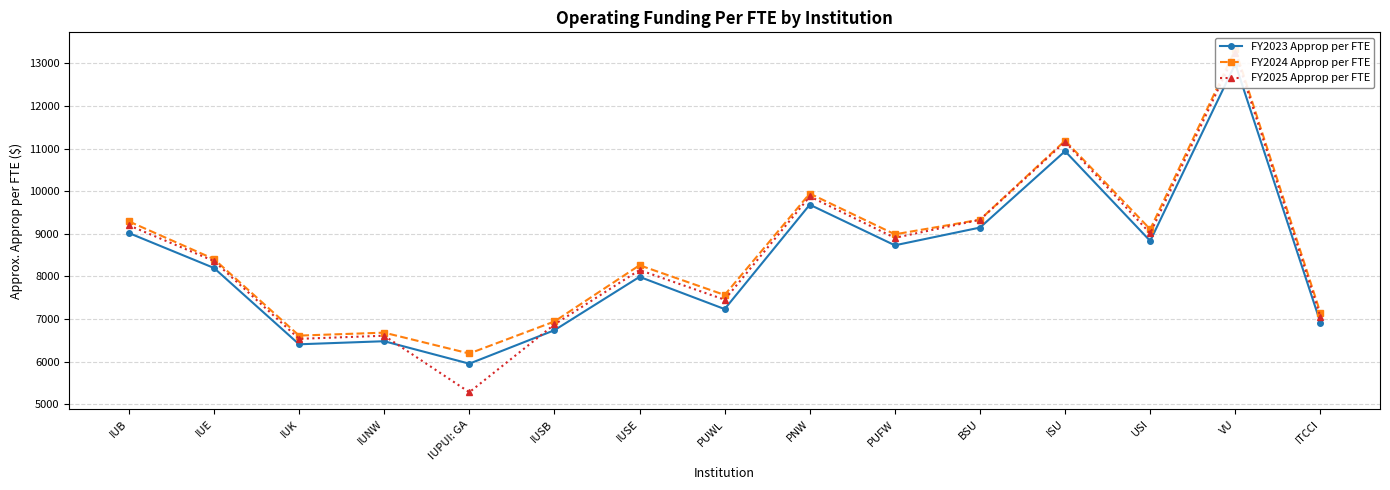

Does the chart display data point markers on the line(s)?

Yes